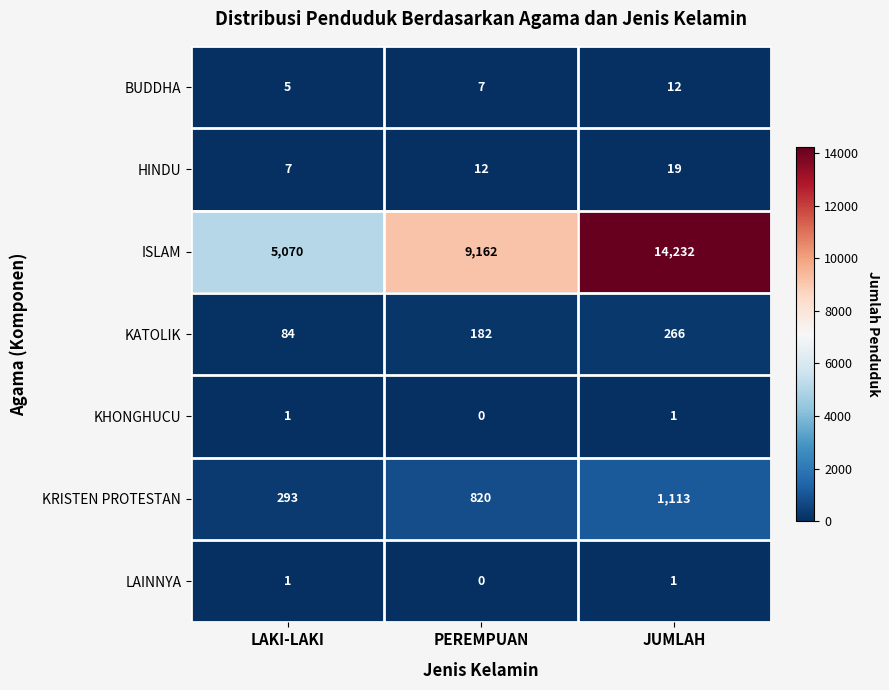

Reading left to right, what are all the values shown in this chart?

BUDDHA: 5	7	12
HINDU: 7	12	19
ISLAM: 5070	9162	14232
KATOLIK: 84	182	266
KHONGHUCU: 1	0	1
KRISTEN PROTESTAN: 293	820	1113
LAINNYA: 1	0	1